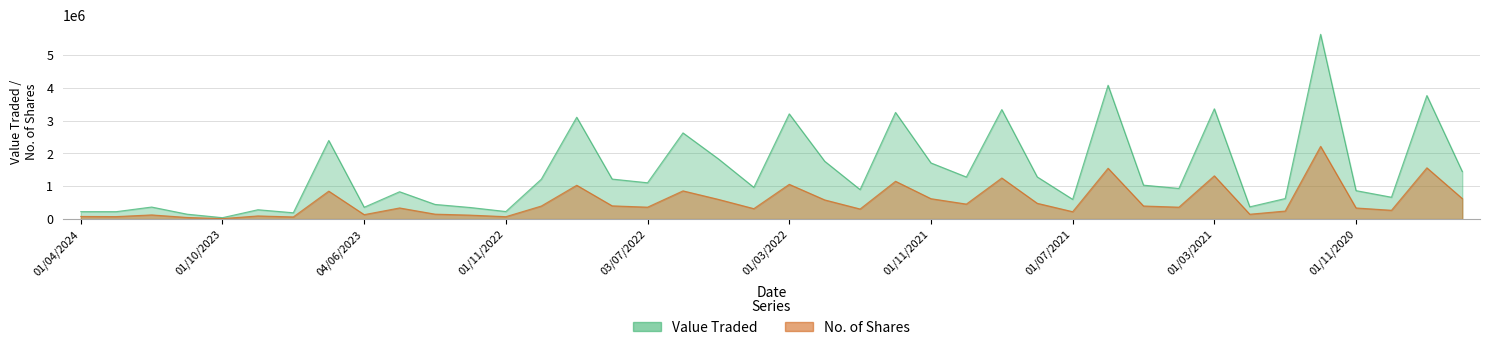

What is the minimum value for Value Traded?

43467